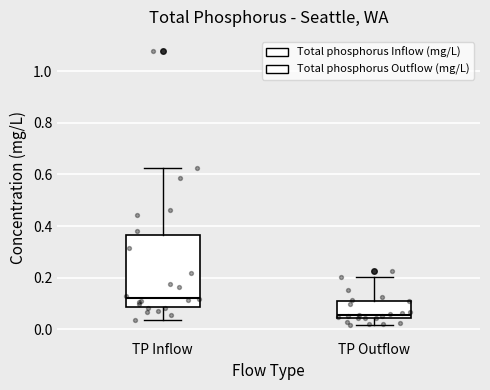

Comparing the boxes themselves (not the whiskers), which one is the tallest?

TP Inflow